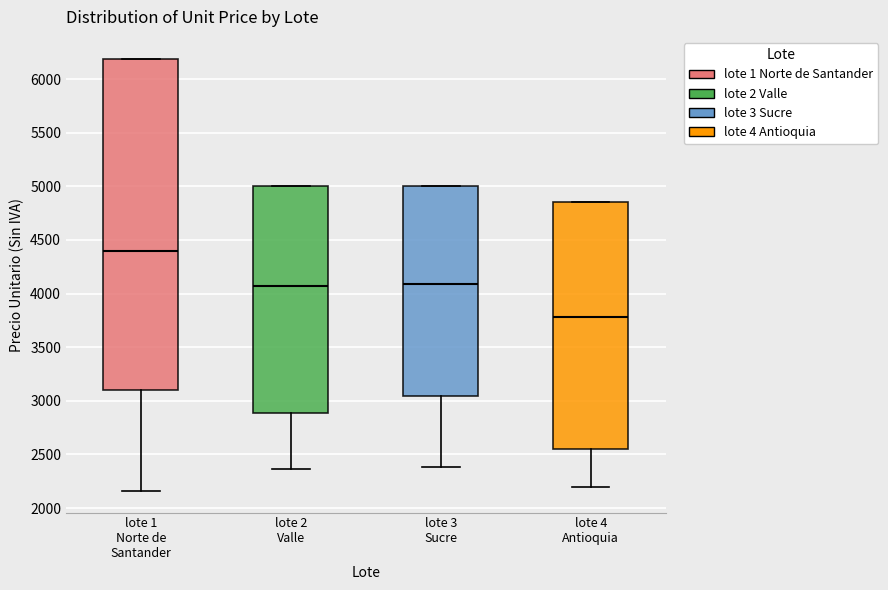

Reading left to right, transcribe this box plot: for each box, give where its median line is, the range the box spans, and where its two whiskers end, as read against the y-axis. The values are not printed on the chart, so give them approximately, as read against the axis.

lote 1 Norte de Santander: median 4400, box 3100 to 6200, whiskers 2150 to 6200
lote 2 Valle: median 4100, box 2900 to 5000, whiskers 2350 to 5000
lote 3 Sucre: median 4100, box 3050 to 5000, whiskers 2400 to 5000
lote 4 Antioquia: median 3800, box 2550 to 4850, whiskers 2200 to 4850